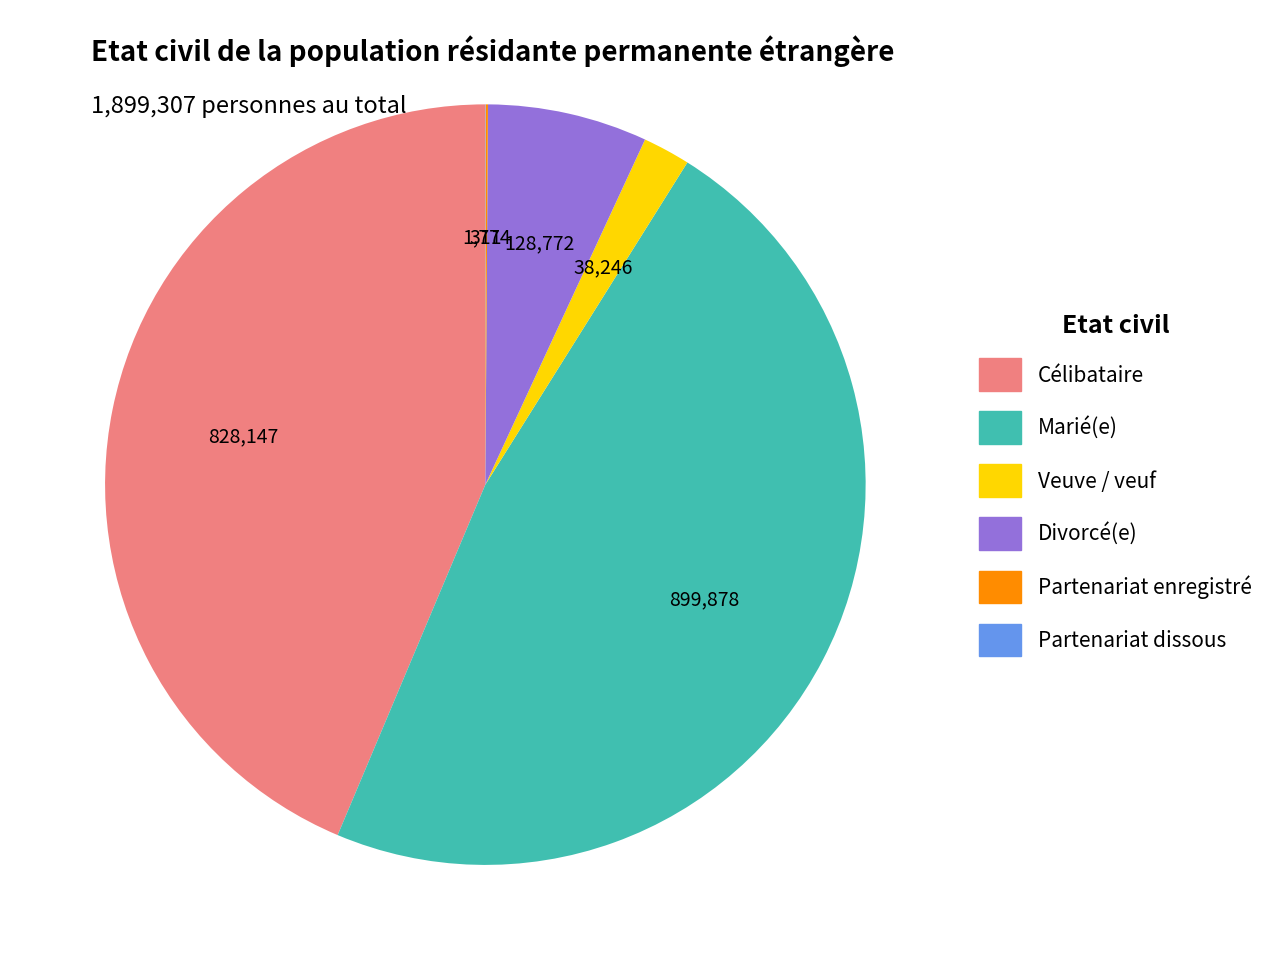

What is the largest slice in the pie chart?

Marié(e)